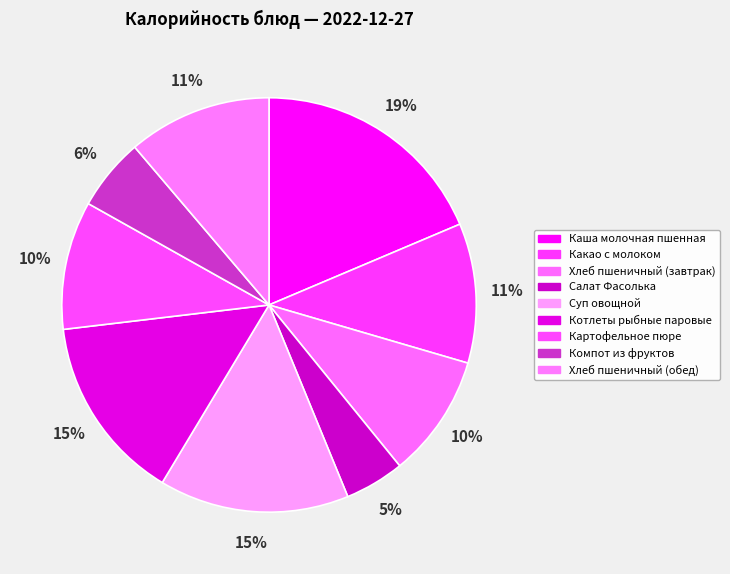

Which has a higher value, Какао с молоком or Картофельное пюре?

Какао с молоком